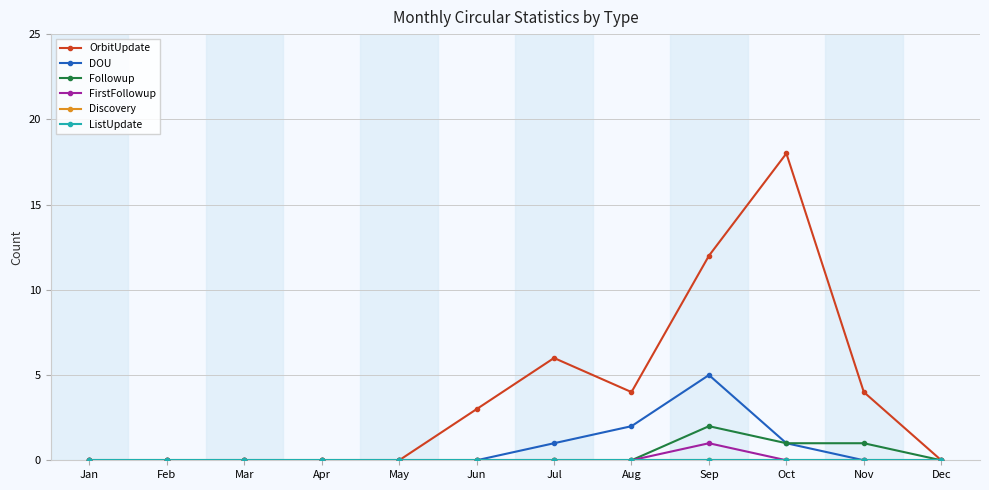

What is the difference between the second highest and minimum values in the Followup series?

1